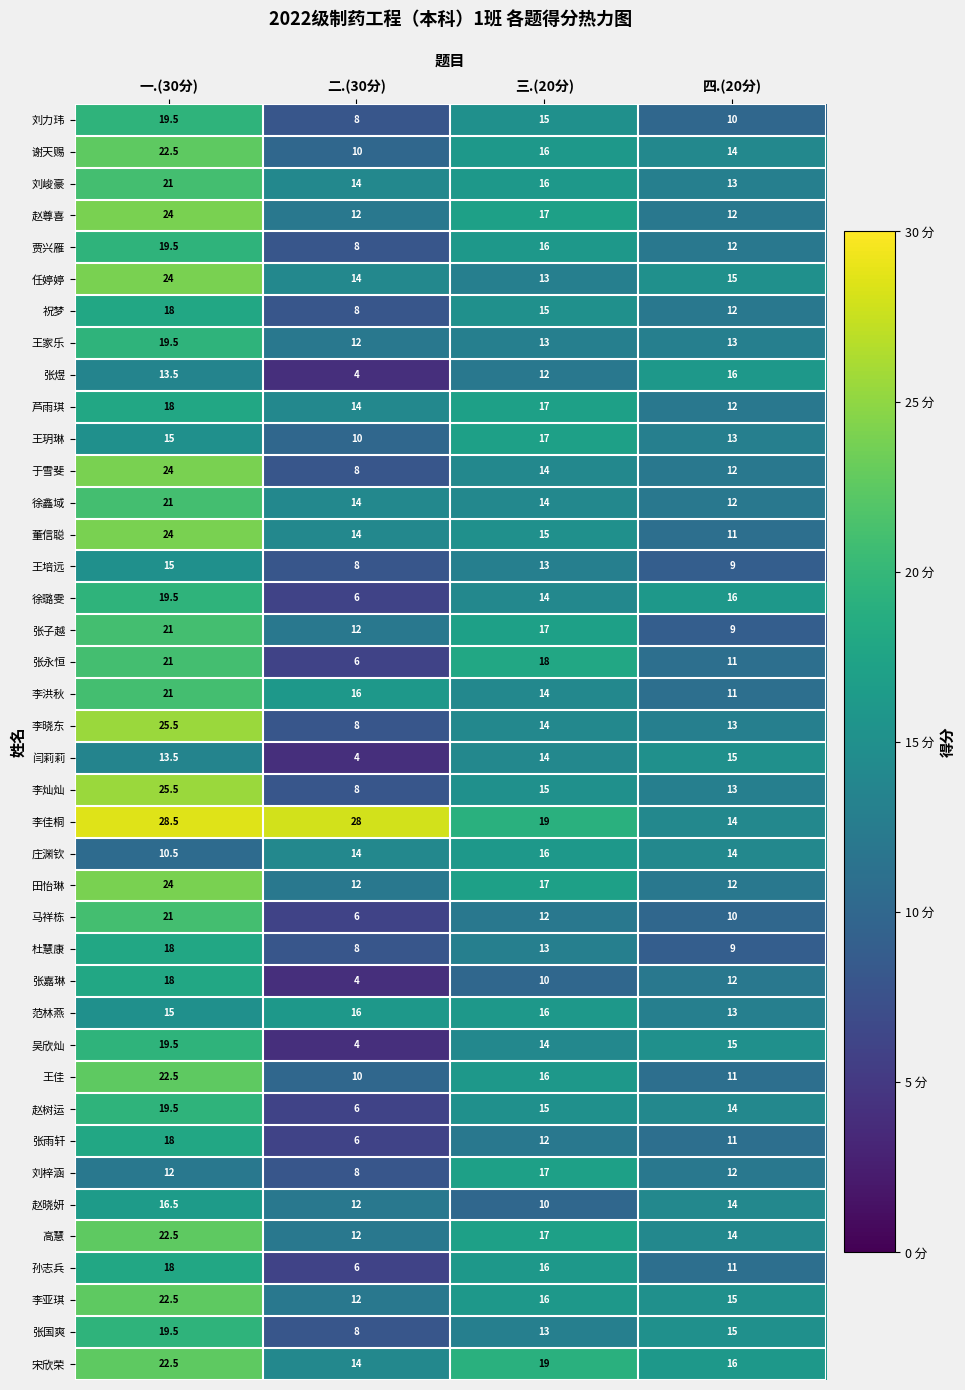

Which series has the largest total across all categories?

李佳桐